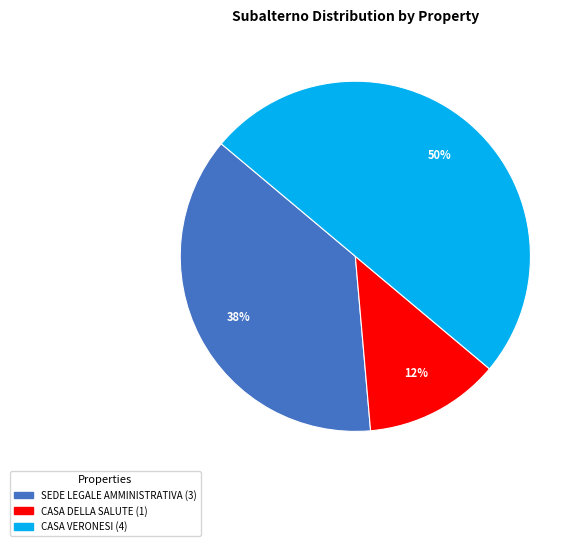

To the nearest percent, what is the average slice percentage?

33%